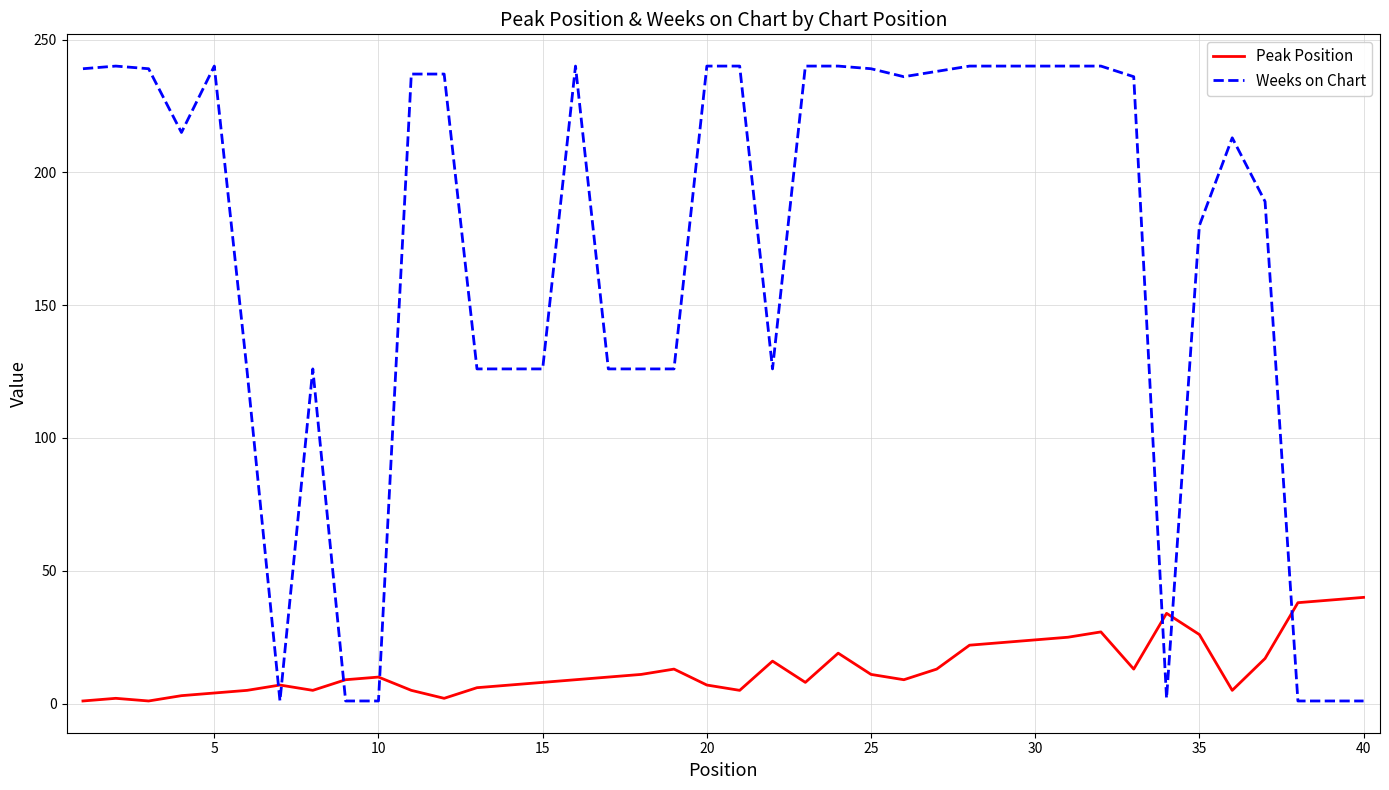

Which series has the largest total across all categories?

Weeks on Chart